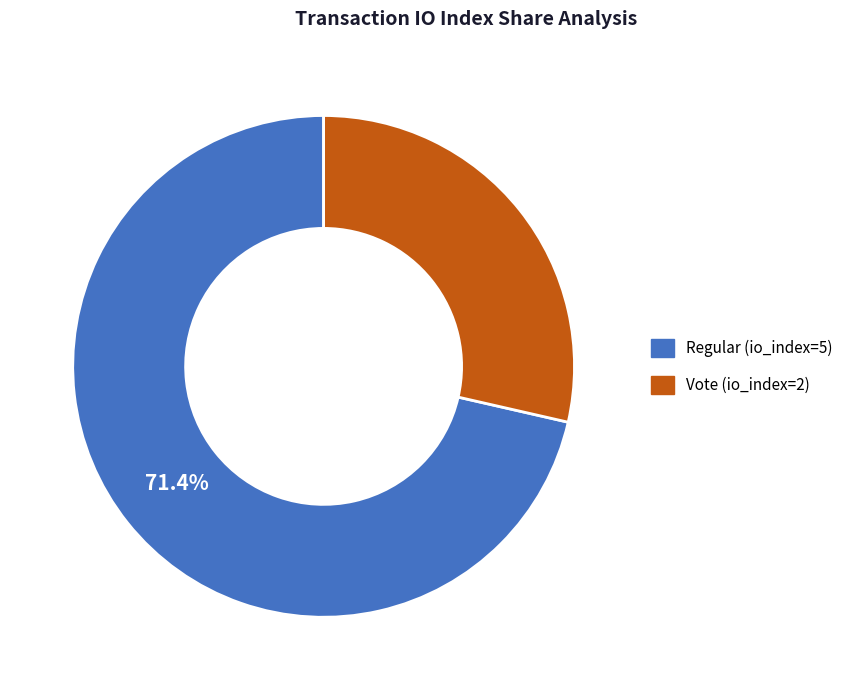

To the nearest percent, what percentage of the pie is Vote (io_index=2)?

29%